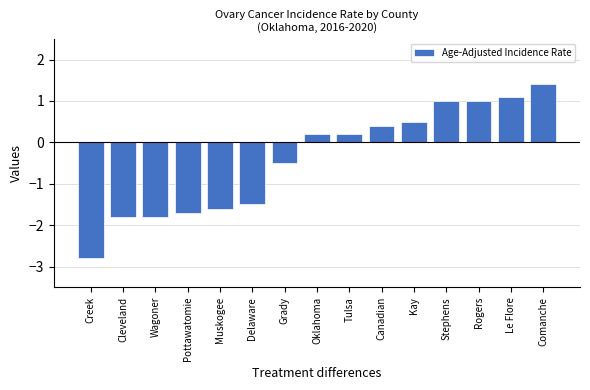

Reading left to right, extract all data points from this chart.

Creek=-2.8	Cleveland=-1.8	Wagoner=-1.8	Pottawatomie=-1.7	Muskogee=-1.6	Delaware=-1.5	Grady=-0.5	Oklahoma=0.2	Tulsa=0.2	Canadian=0.4	Kay=0.5	Stephens=1.0	Rogers=1.0	Le Flore=1.1	Comanche=1.4